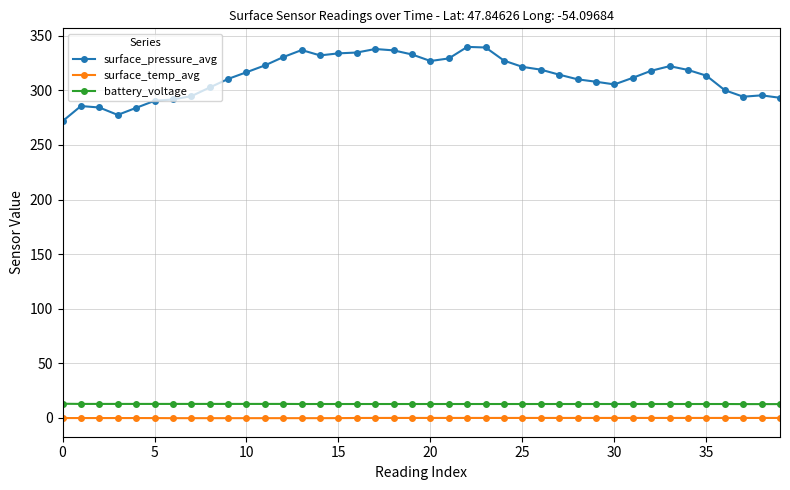

Which series has the widest spread of values?

surface_pressure_avg